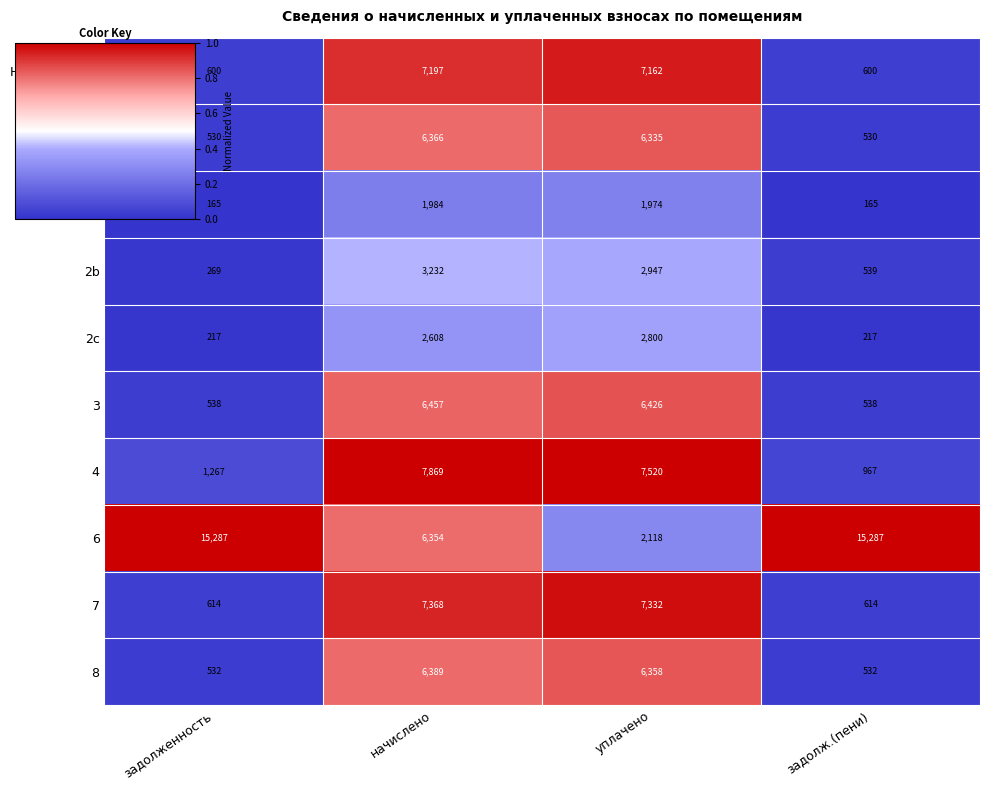

What is the lowest value of the 4 series?

967